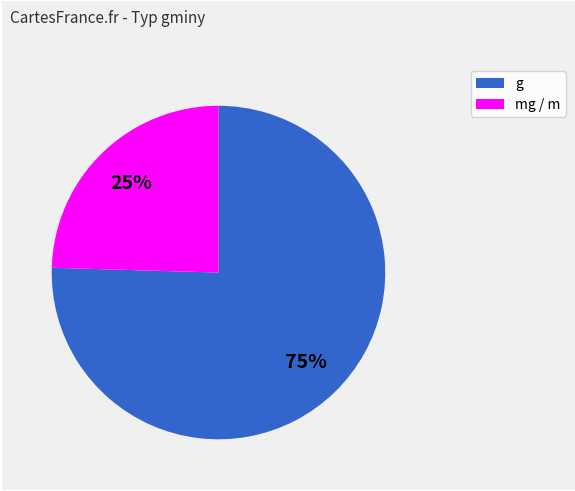

Is there any slice that represents more than half of the pie?

Yes